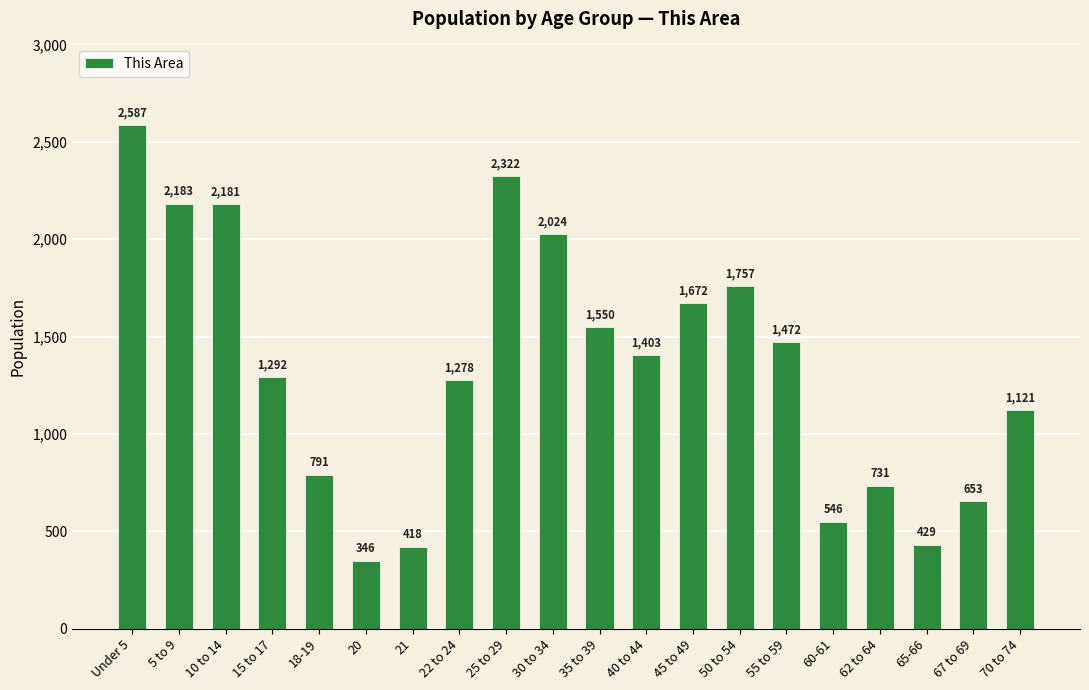

Rank the categories by value from highest to lowest.

Under 5, 25 to 29, 5 to 9, 10 to 14, 30 to 34, 50 to 54, 45 to 49, 35 to 39, 55 to 59, 40 to 44, 15 to 17, 22 to 24, 70 to 74, 18-19, 62 to 64, 67 to 69, 60-61, 65-66, 21, 20